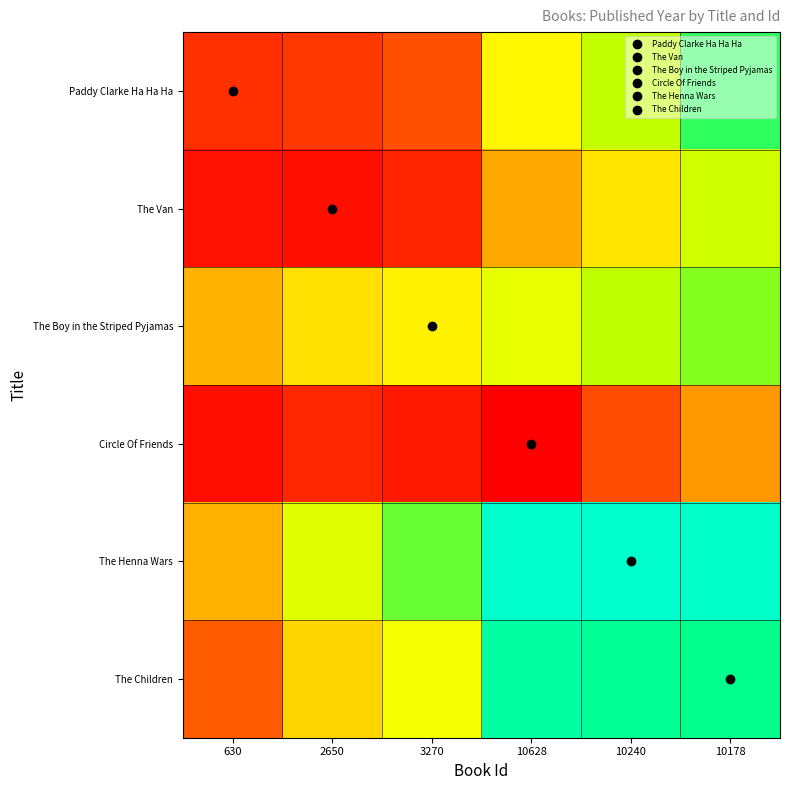

Which series has the widest spread of values?

The Children